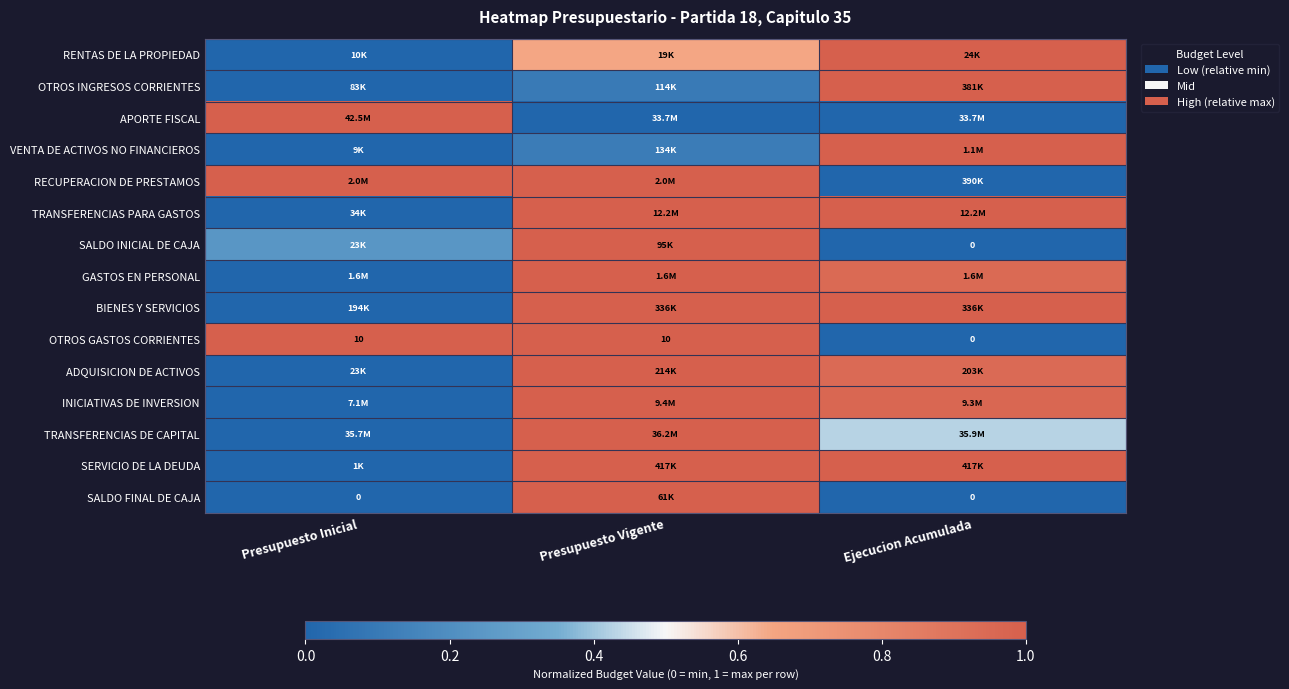

What is the total value across all series at Presupuesto Inicial?

3.2